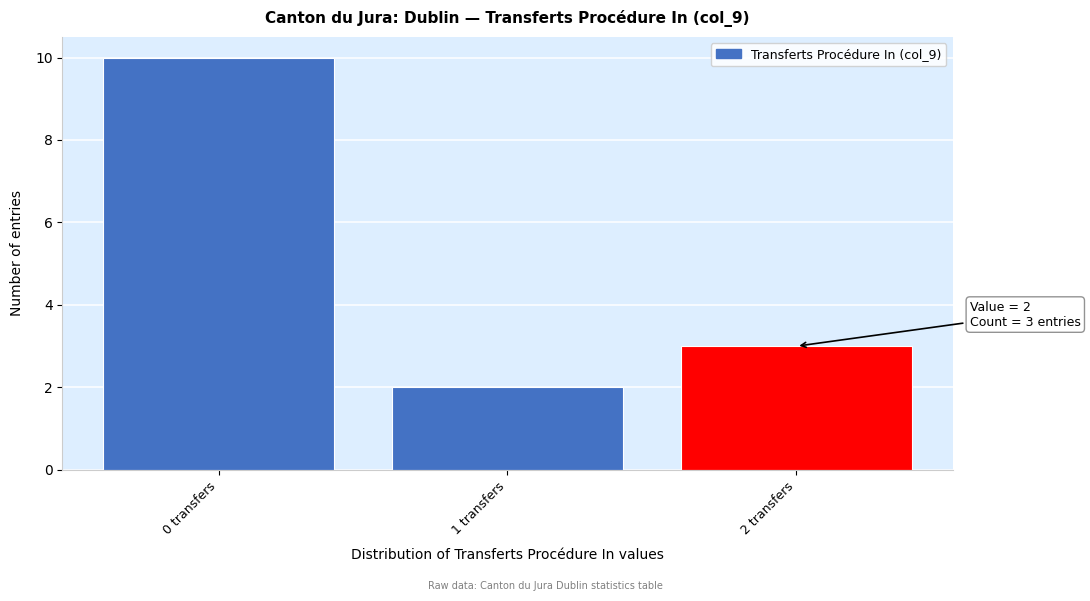

Over which range of the x-axis is the bar tallest?

-0.5 to 0.5